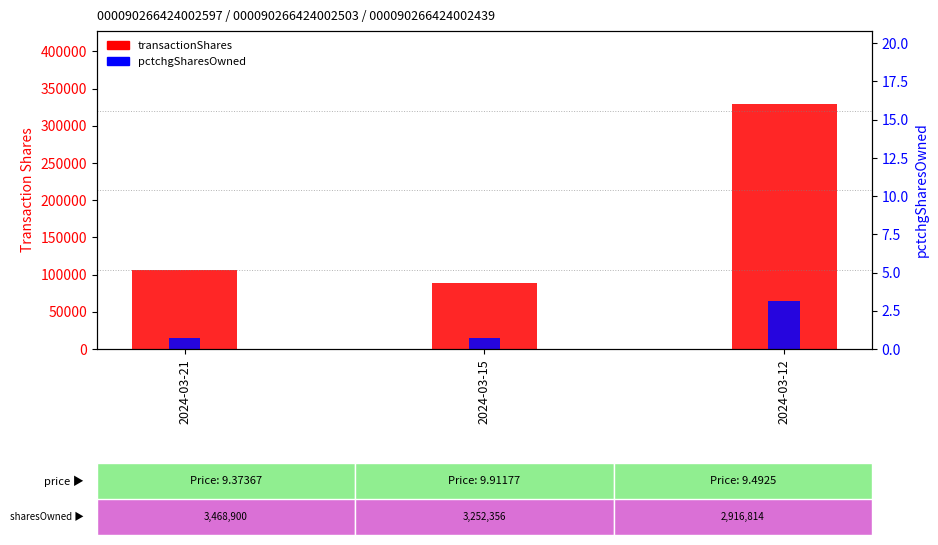

Between 2024-03-21 and 2024-03-12, which is larger?

2024-03-12